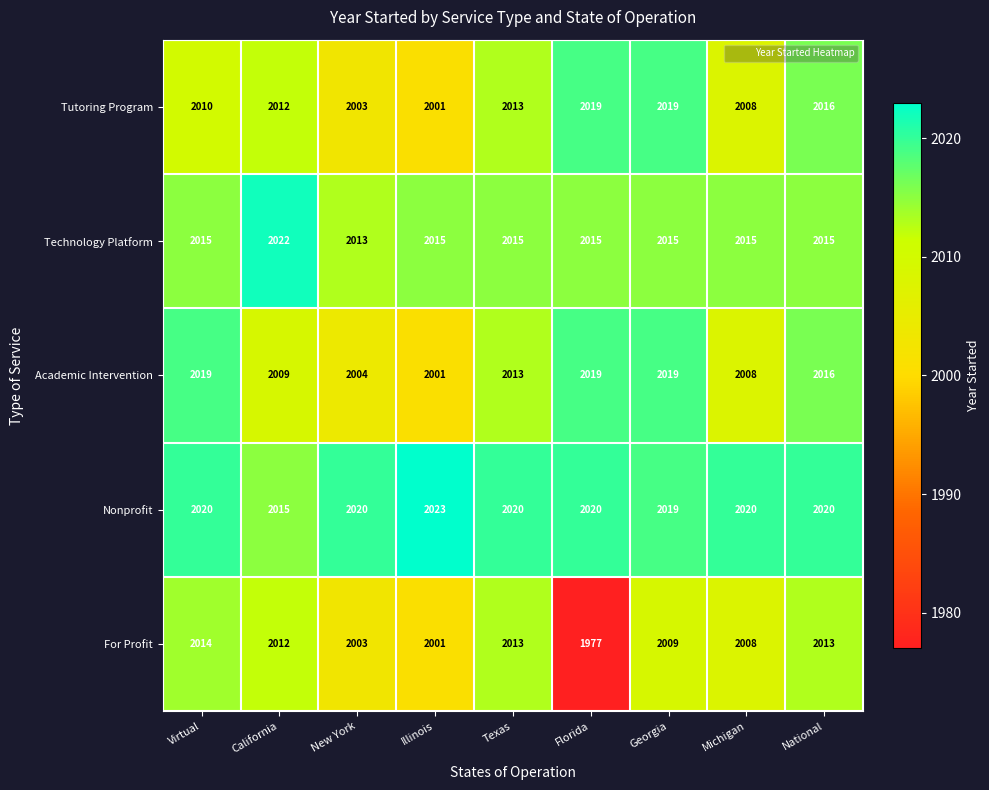

What is the spread (max minus min) of values at Virtual?

10